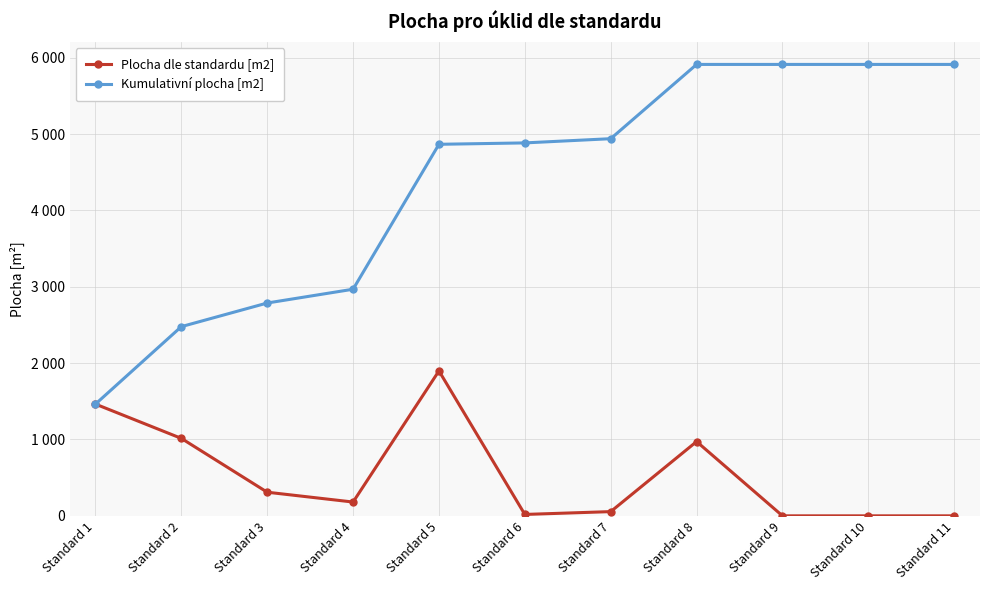

What is the value of the Plocha dle standardu [m2] point at the 4th from the left?

180.6